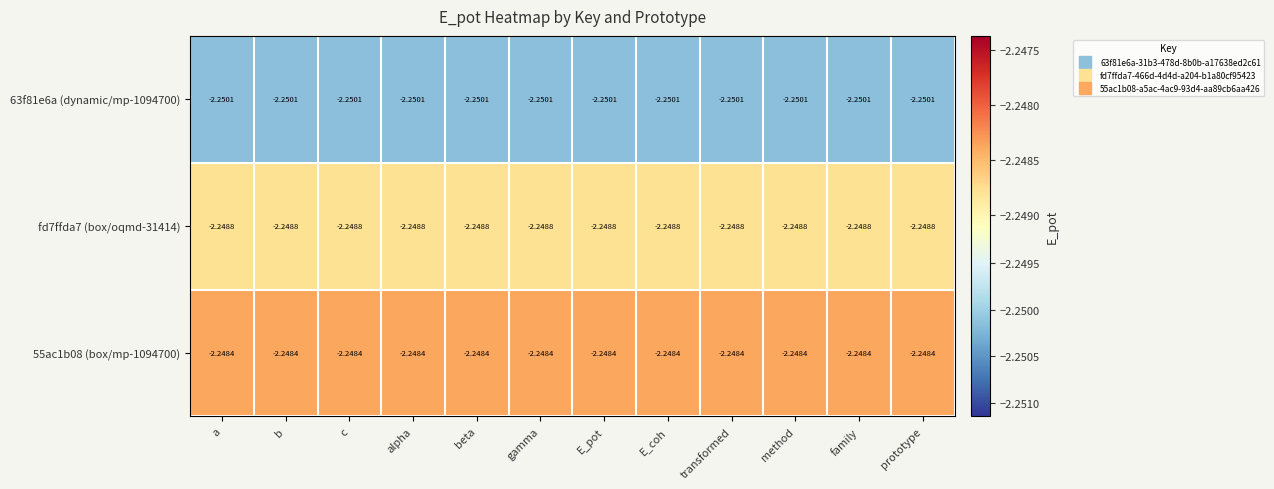

Is the value of fd7ffda7 (box/oqmd-31414) at gamma greater than the value of 55ac1b08 (box/mp-1094700) at prototype?

No